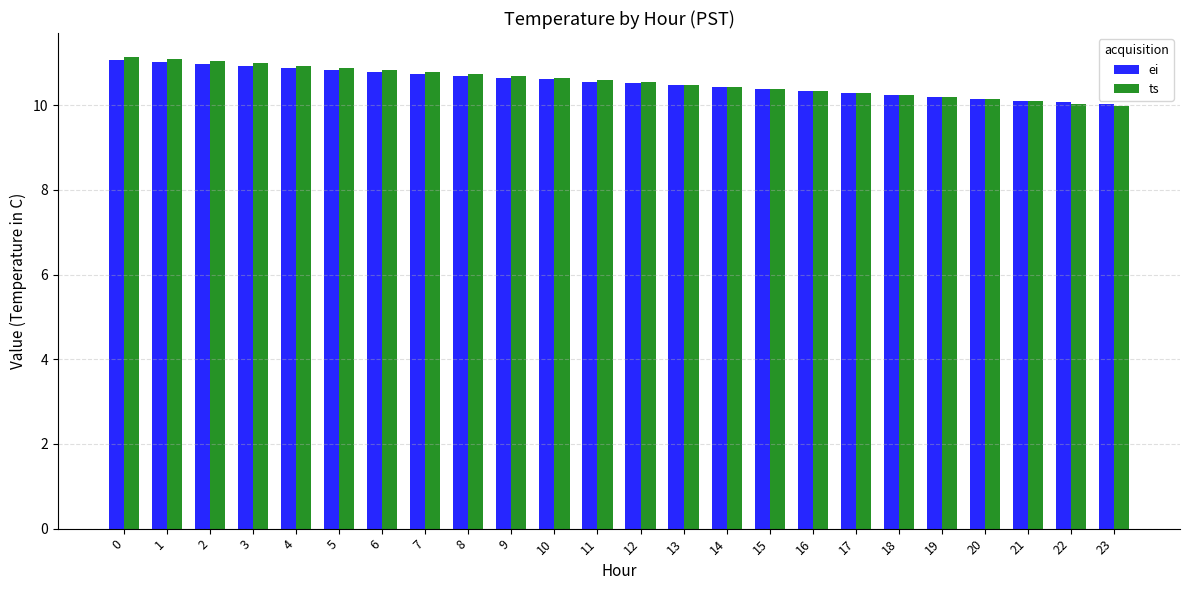

What is the sum of all ts values?

253.6